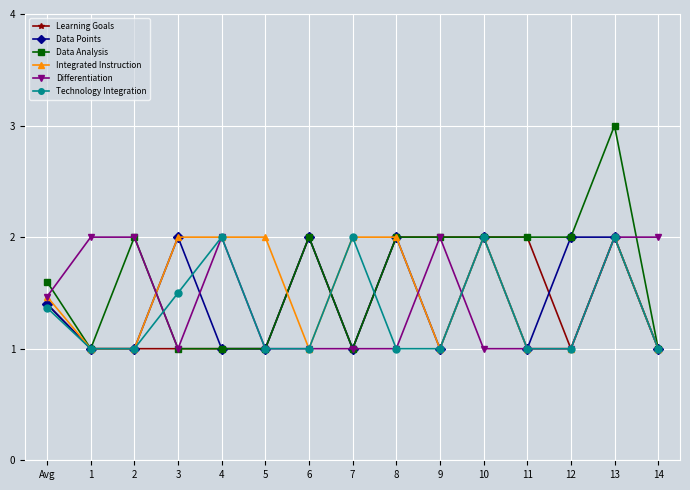

What is the difference between the Differentiation values at 6 and 9?

1.0